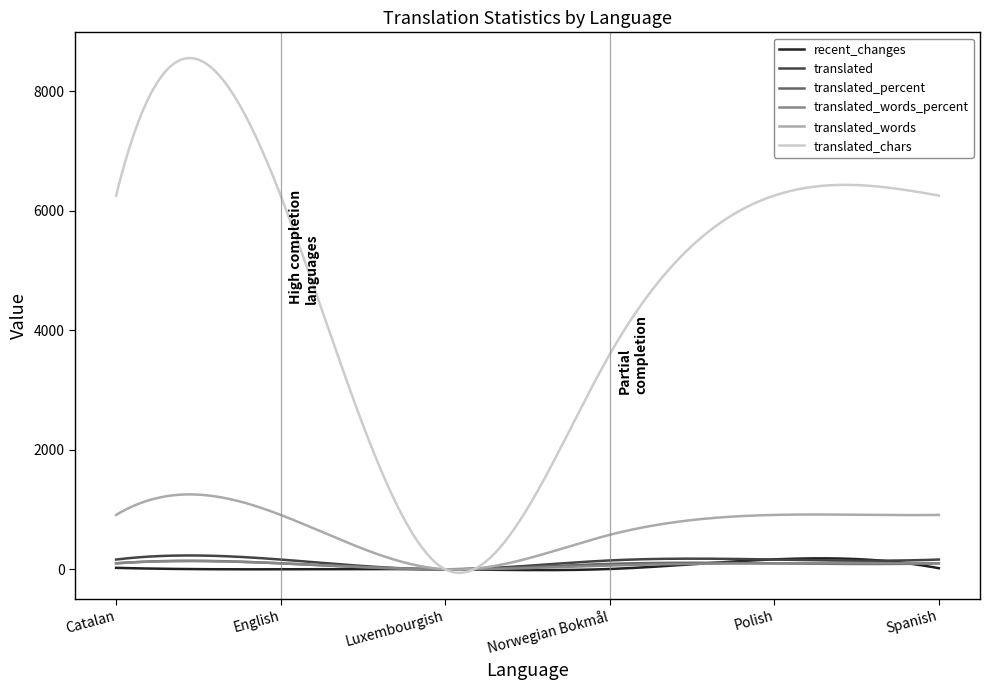

What is the maximum value shown in the chart?

8555.0